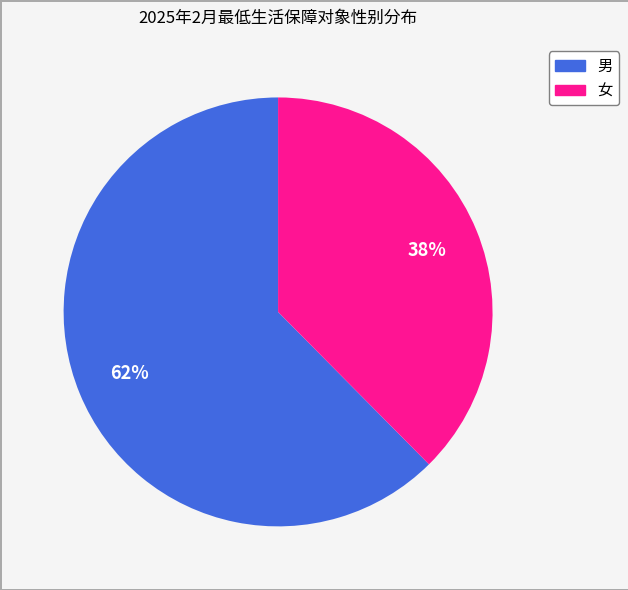

Which has a higher value, 女 or 男?

男